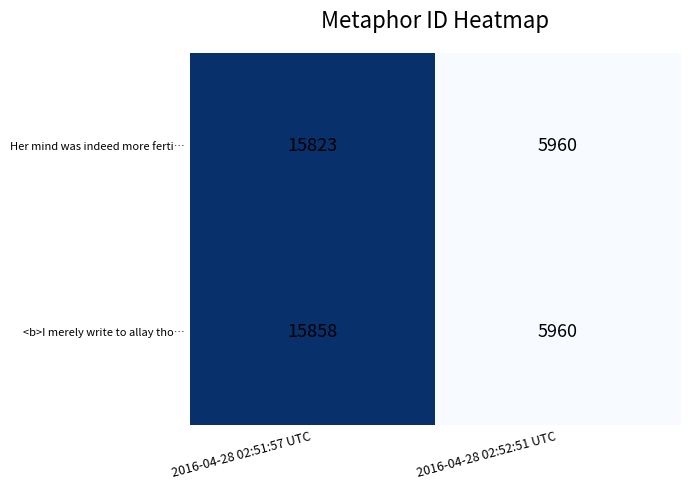

What is the approximate value of Her mind was indeed more ferti… at 2016-04-28 02:51:57 UTC, to the nearest 50?

15800